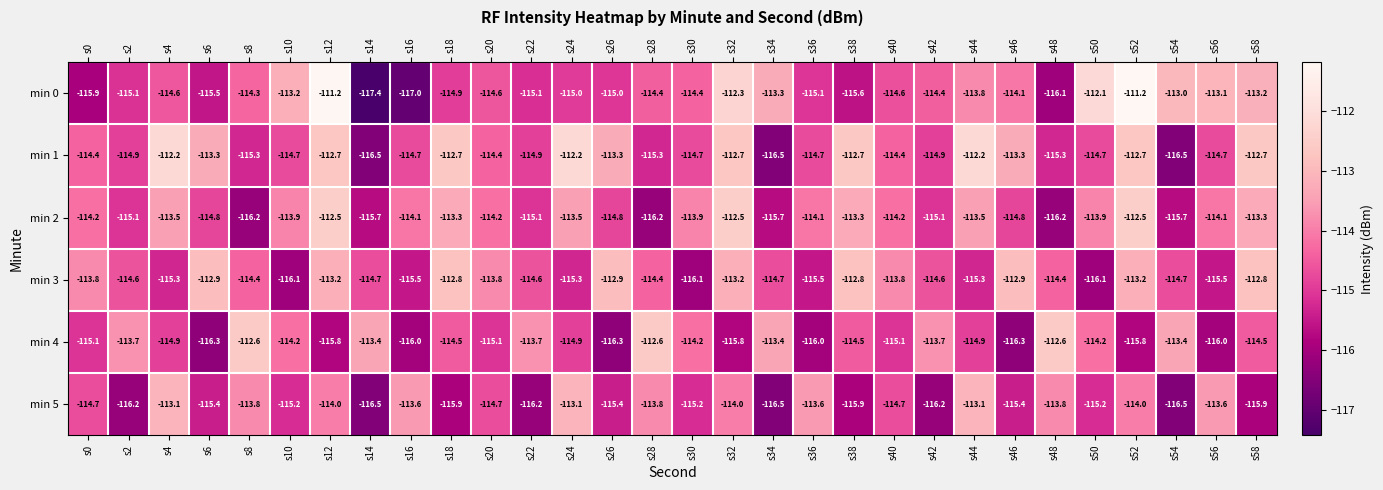

The value of min 3 at s22 is -26.6. True or false?

False